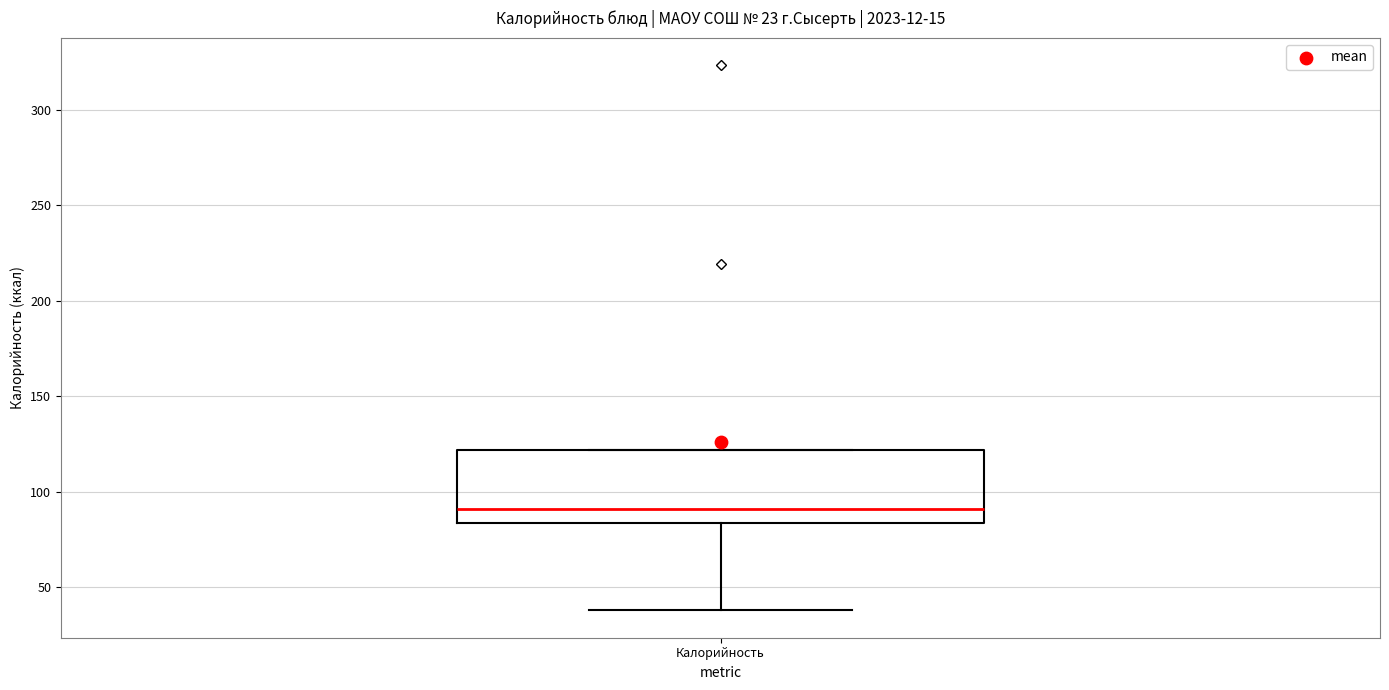

Where is the upper edge of the box for Калорийность on the y-axis? The values are not printed on the chart, so give them approximately, as read against the axis.

120